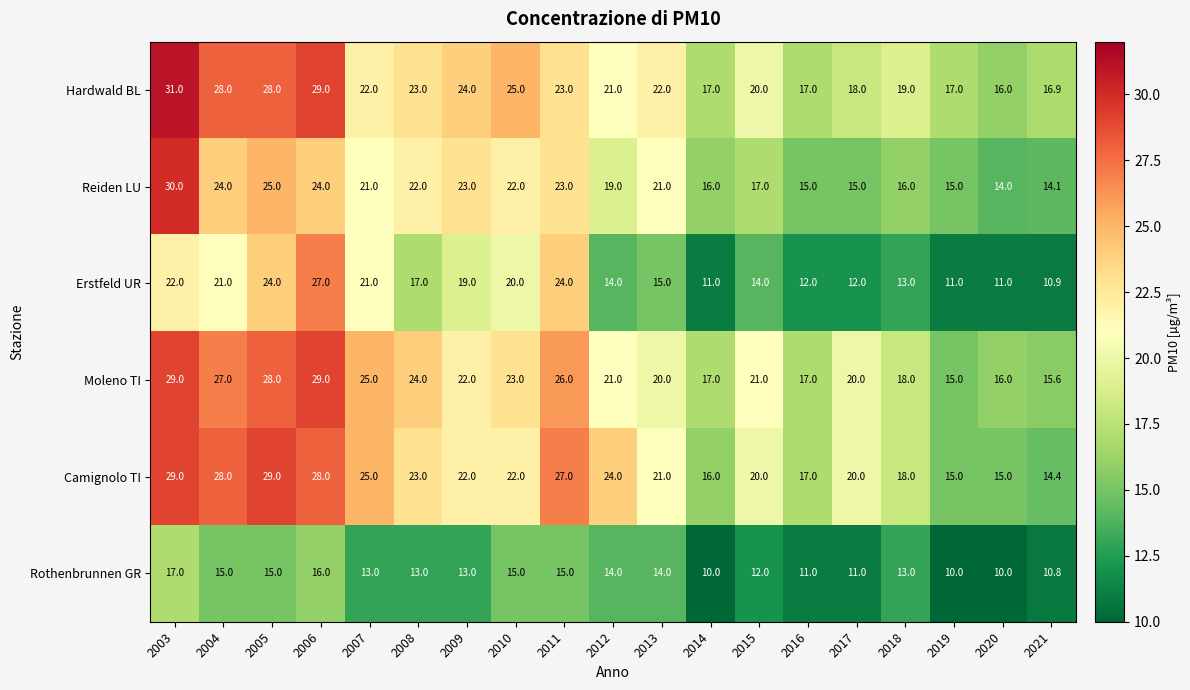

What is the difference between the maximum and minimum values in the Erstfeld UR series?

16.1